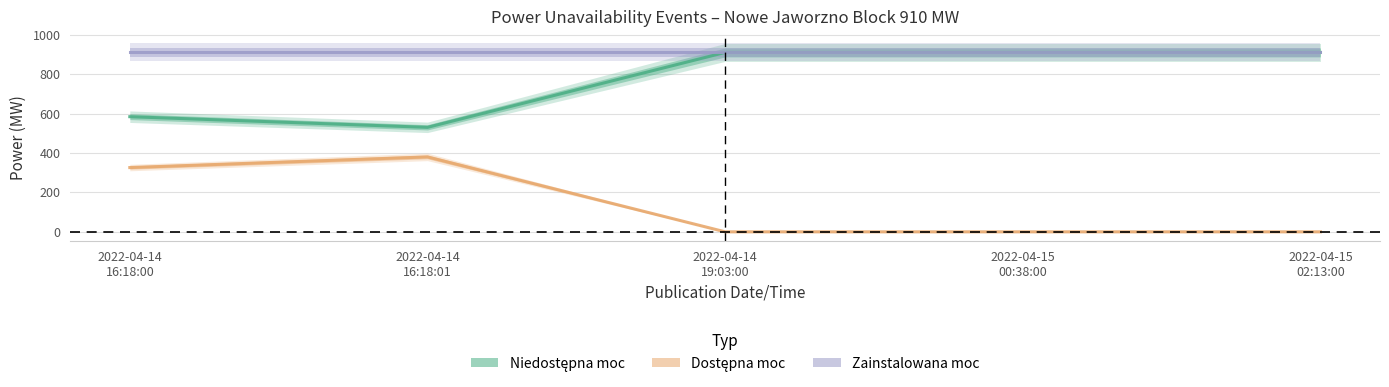

Reading left to right, what are all the values shown in this chart?

Niedostepna moc: 584	530	910	910	910
Dostepna moc: 326	380	0	0	0
Zainstalowana moc: 910	910	910	910	910